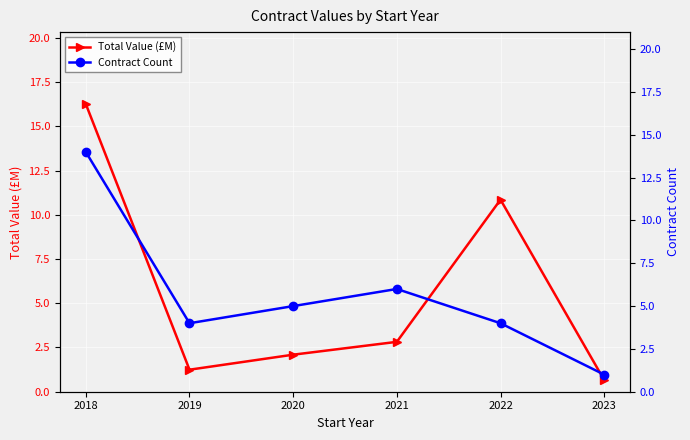

Which series changed the most between 2018 and 2020?

Total Value (£M)